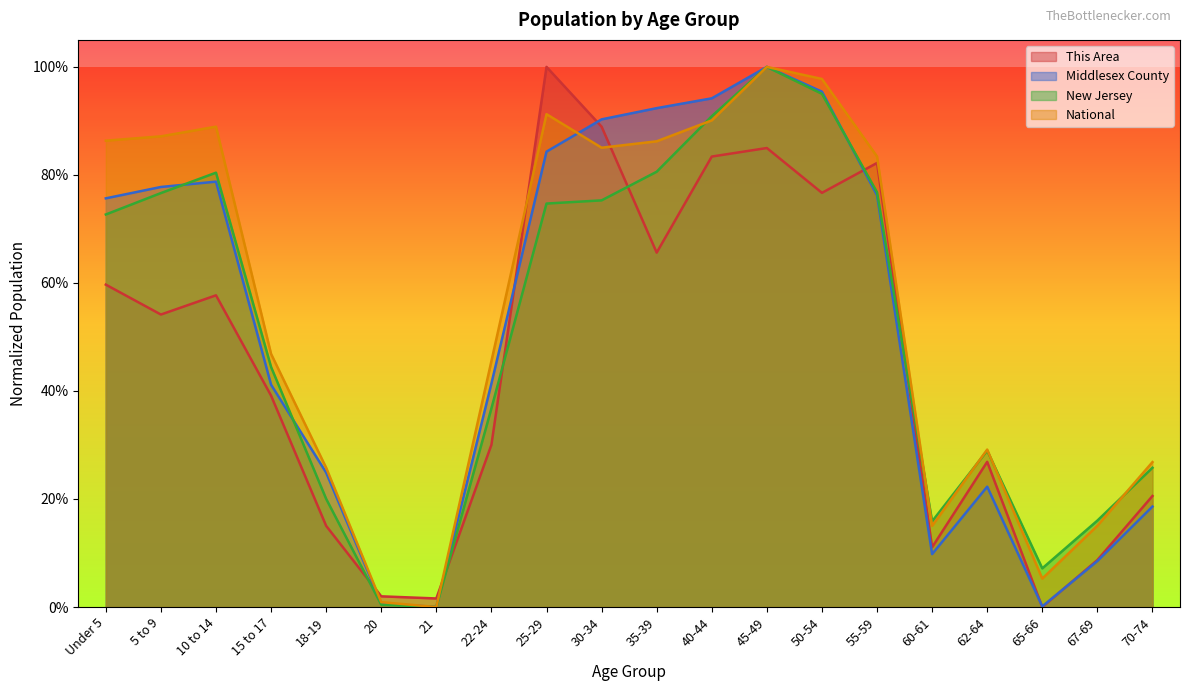

What is the total value across all series at 5 to 9?

3.0